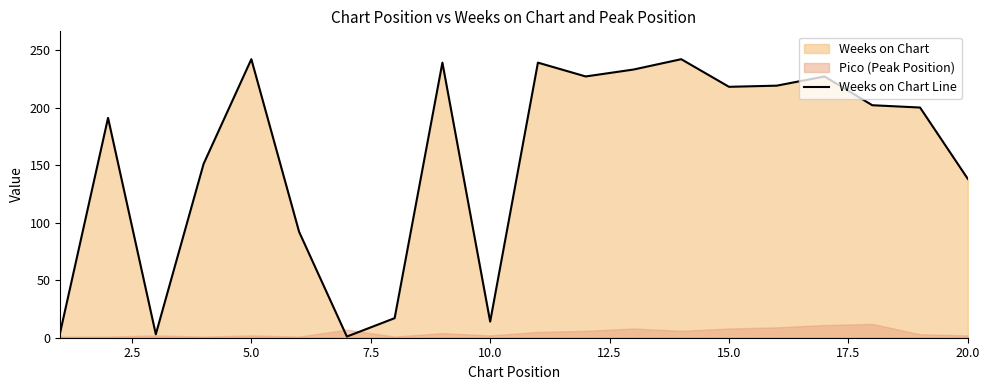

How many points are lower than both their immediate neighbors (excluding endpoints)?

5